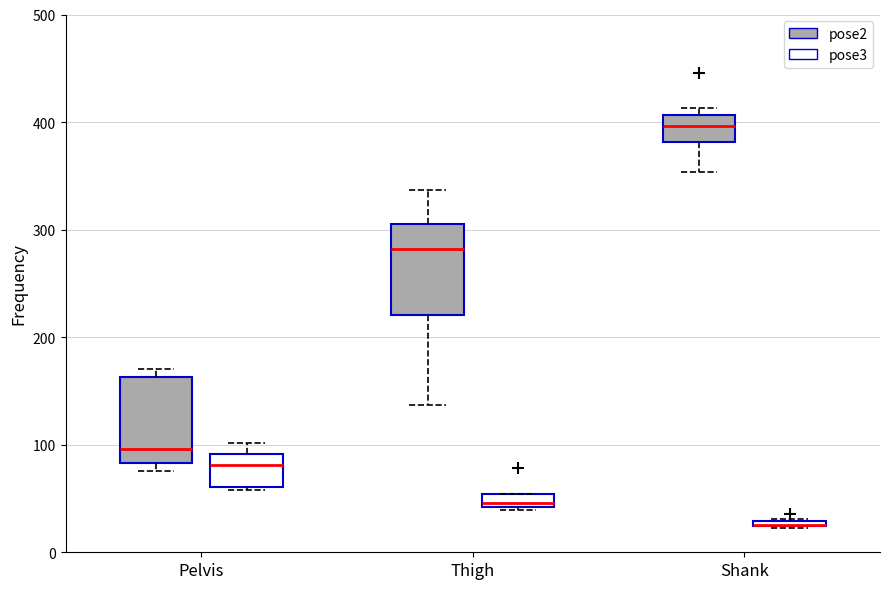

Where does the lower whisker of the box for Thigh (pose2) end on the y-axis? The values are not printed on the chart, so give them approximately, as read against the axis.

140